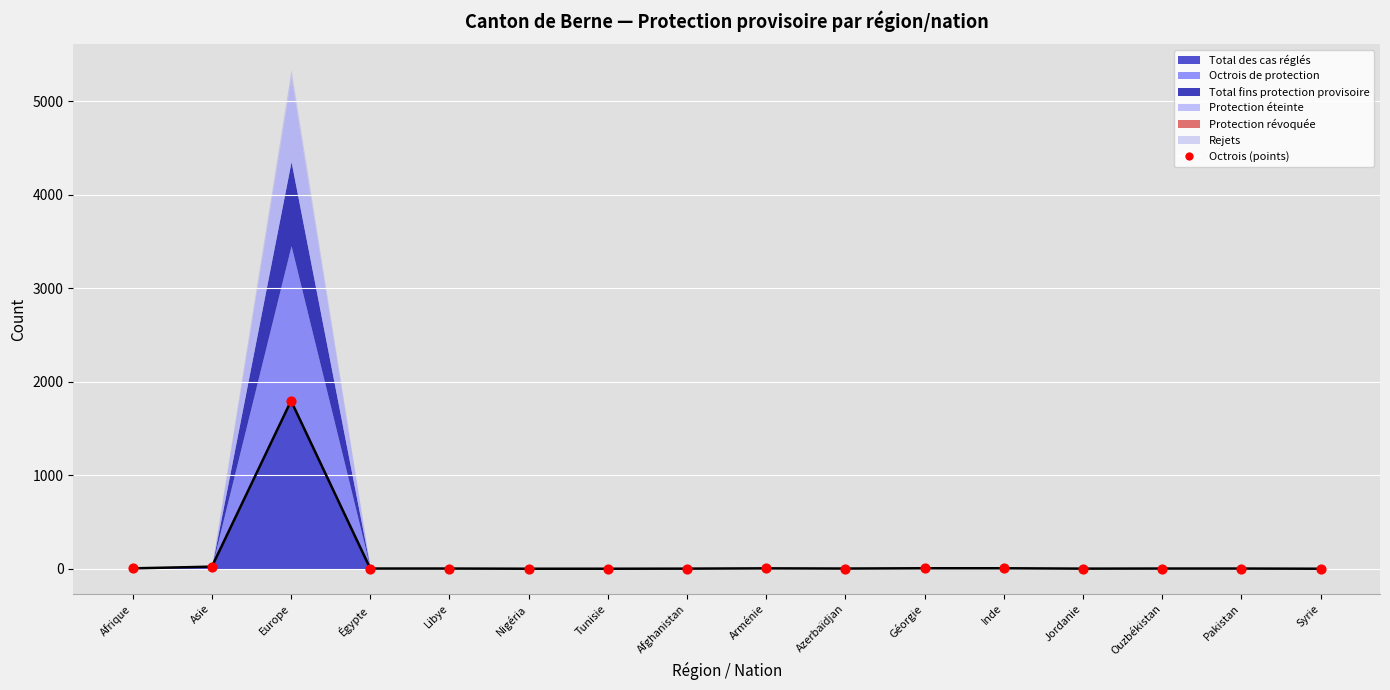

Is the value of Protection éteinte at Afrique greater than the value of Octrois de protection at Afghanistan?

No